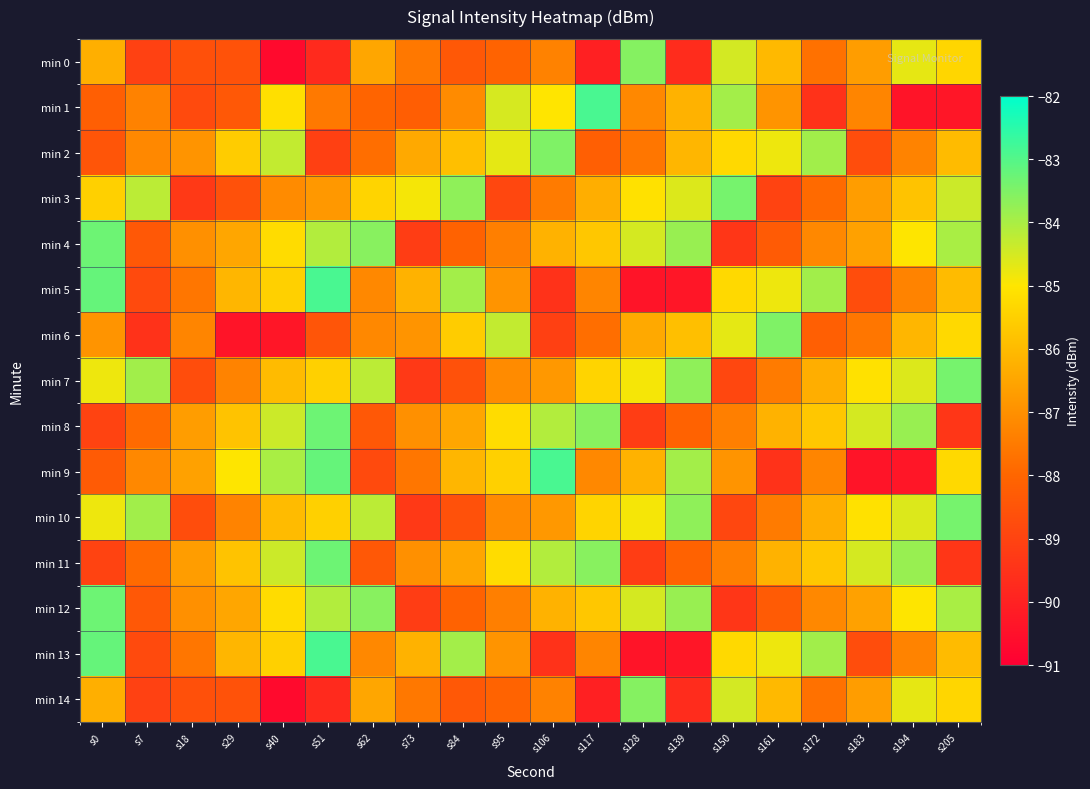

Between s117 and s205, which series saw the biggest shift?

min 1